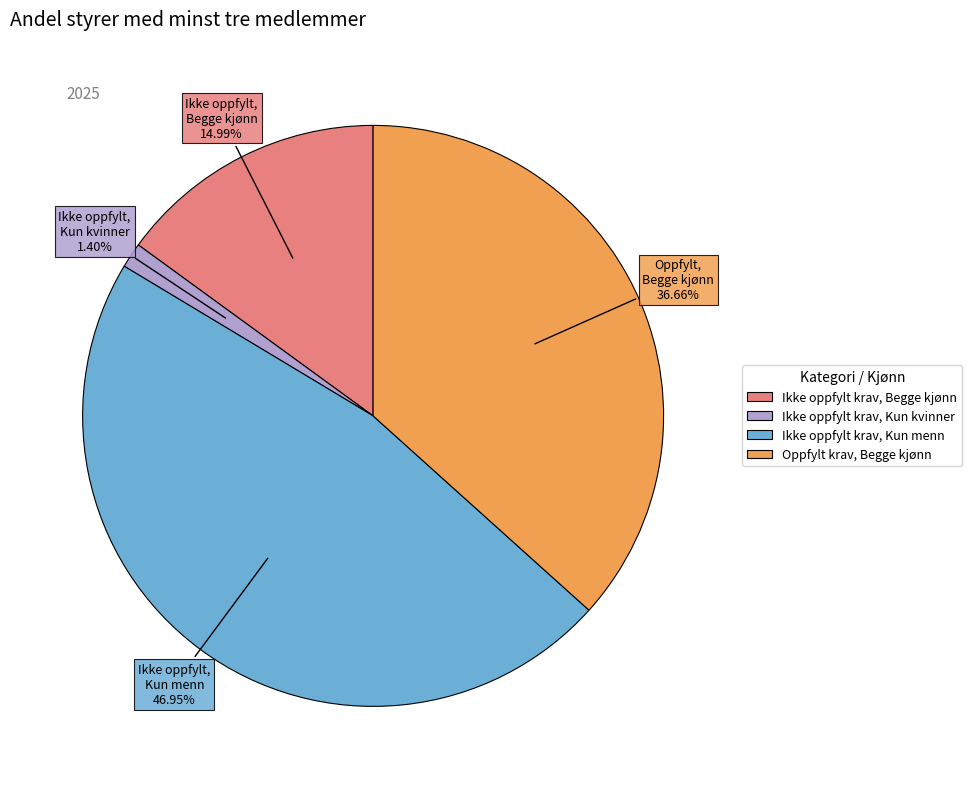

Which has a higher value, Ikke oppfylt krav, Begge kjønn or Oppfylt krav, Begge kjønn?

Oppfylt krav, Begge kjønn